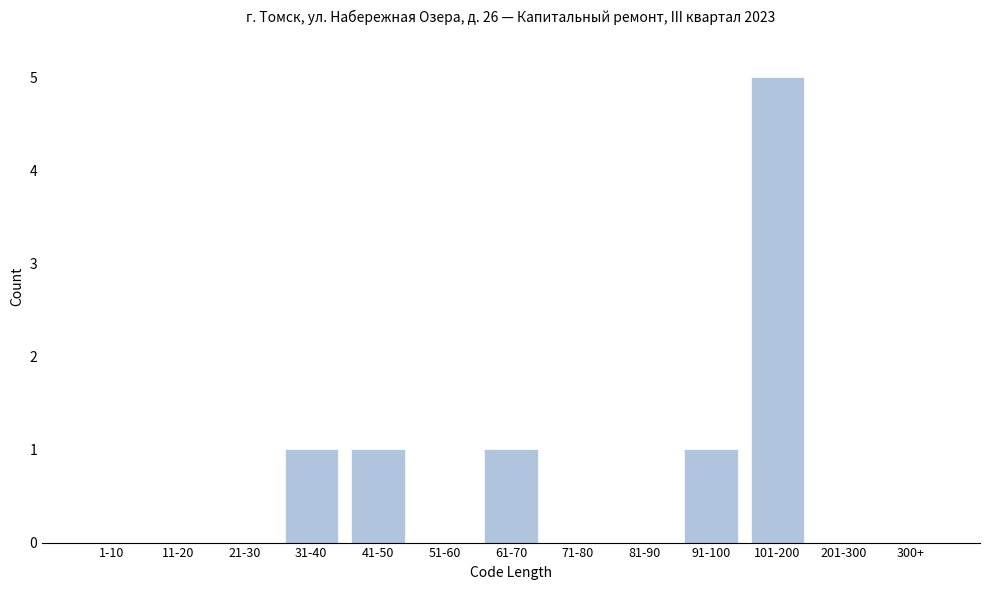

Reading right to left, what are all the values shown in this chart?

300+=0	201-300=0	101-200=5	91-100=1	81-90=0	71-80=0	61-70=1	51-60=0	41-50=1	31-40=1	21-30=0	11-20=0	1-10=0